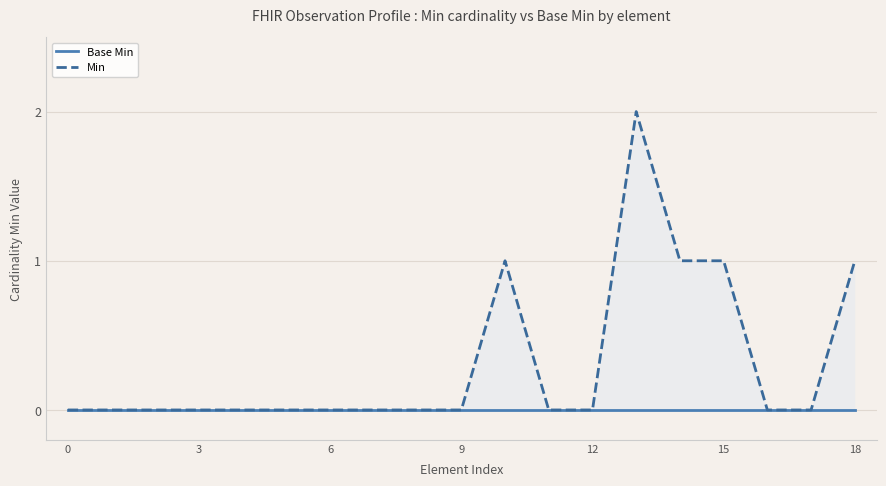

True or false: Min has a value of 1 at 6.

False